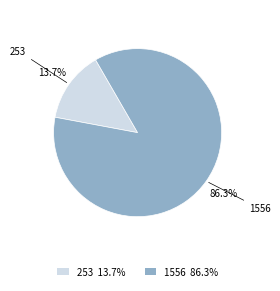

Between 1556 and 253, which is larger?

1556